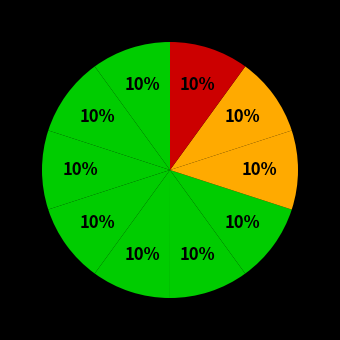

Is there a majority slice in this chart?

No